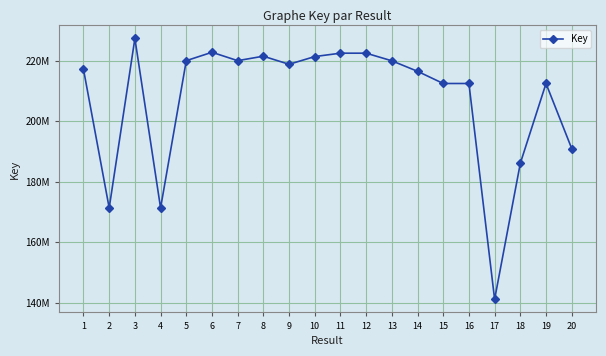

How many interior local peaks (higher than both neighbors) does the data have?

6